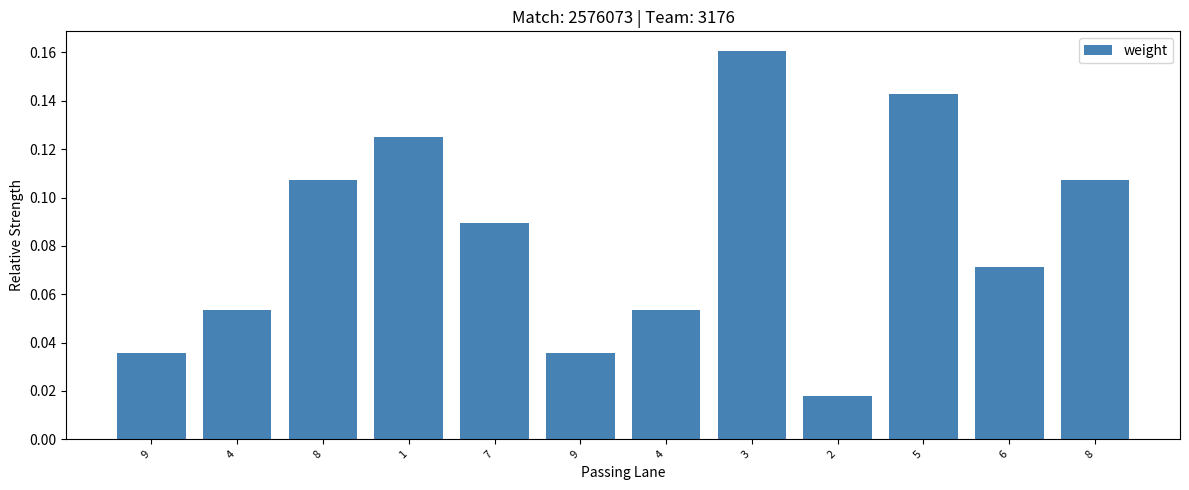

Reading left to right, transcribe all the data shown in this chart.

0.0	0.1	0.1	0.1	0.1	0.0	0.1	0.2	0.0	0.1	0.1	0.1